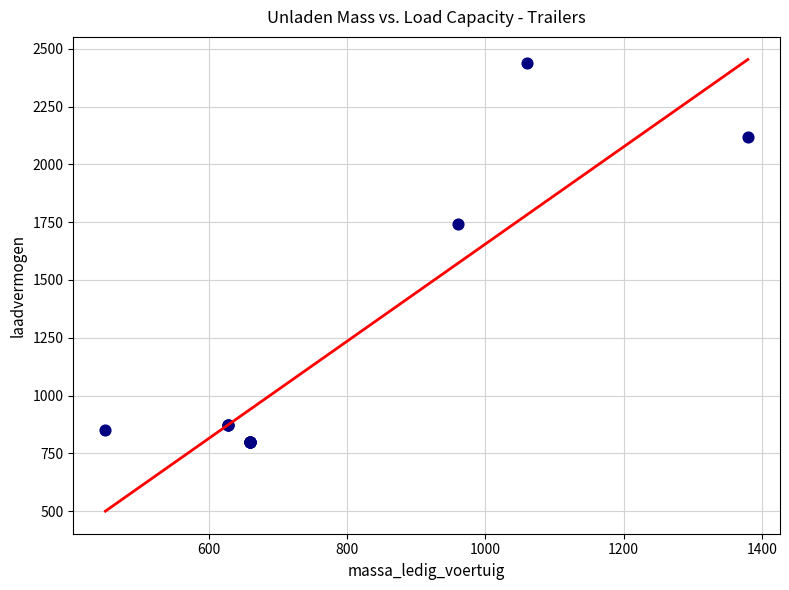

What Y value in the scatter plot is closest to 1620?

1740